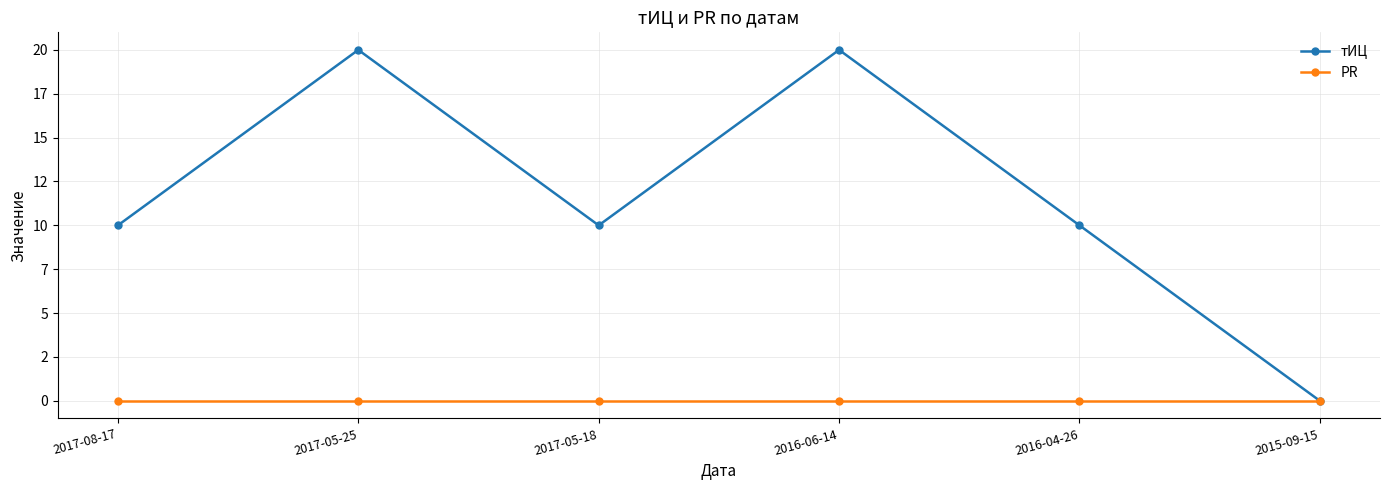

Which series changed the most between 2017-08-17 and 2017-05-25?

тИЦ